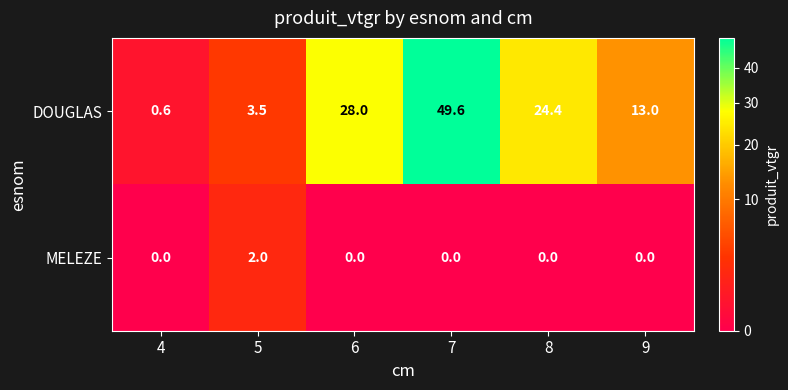

True or false: MELEZE has a value of 1.4 at 7.

False